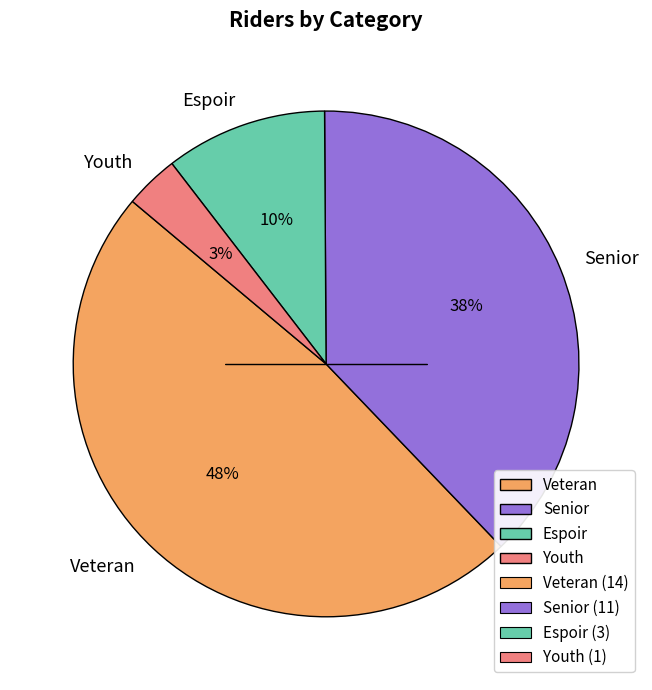

Which category has the smallest portion of the pie?

Youth